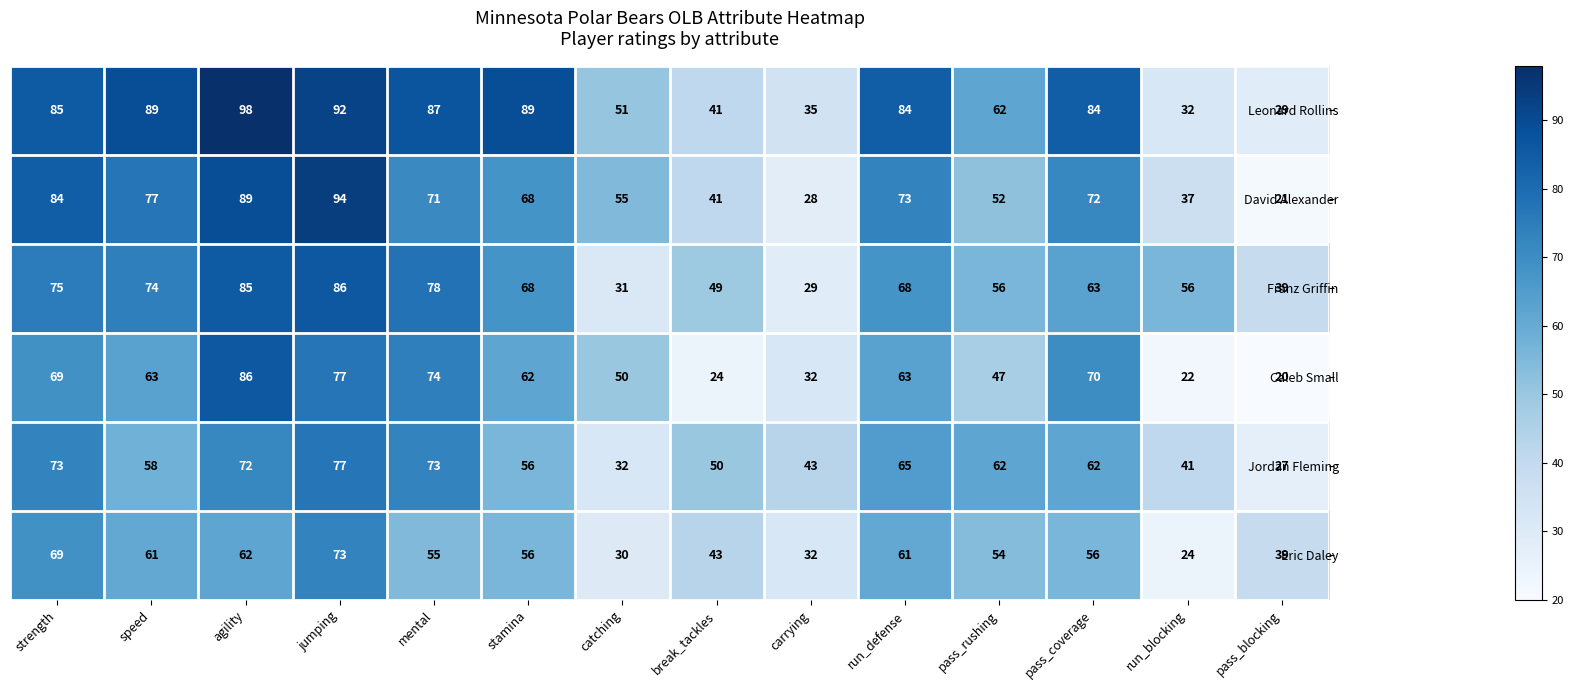

Where does the Jordan Fleming series first go above 62?

strength